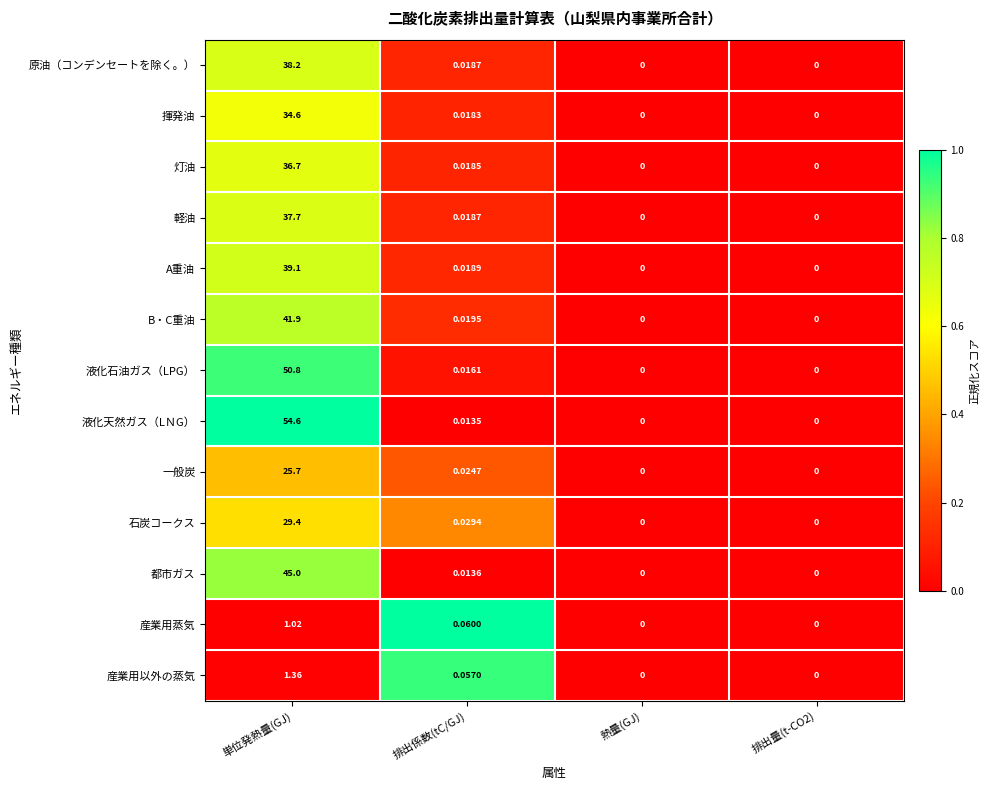

Where is 都市ガス nearest to the value 22?

排出係数(tC/GJ)